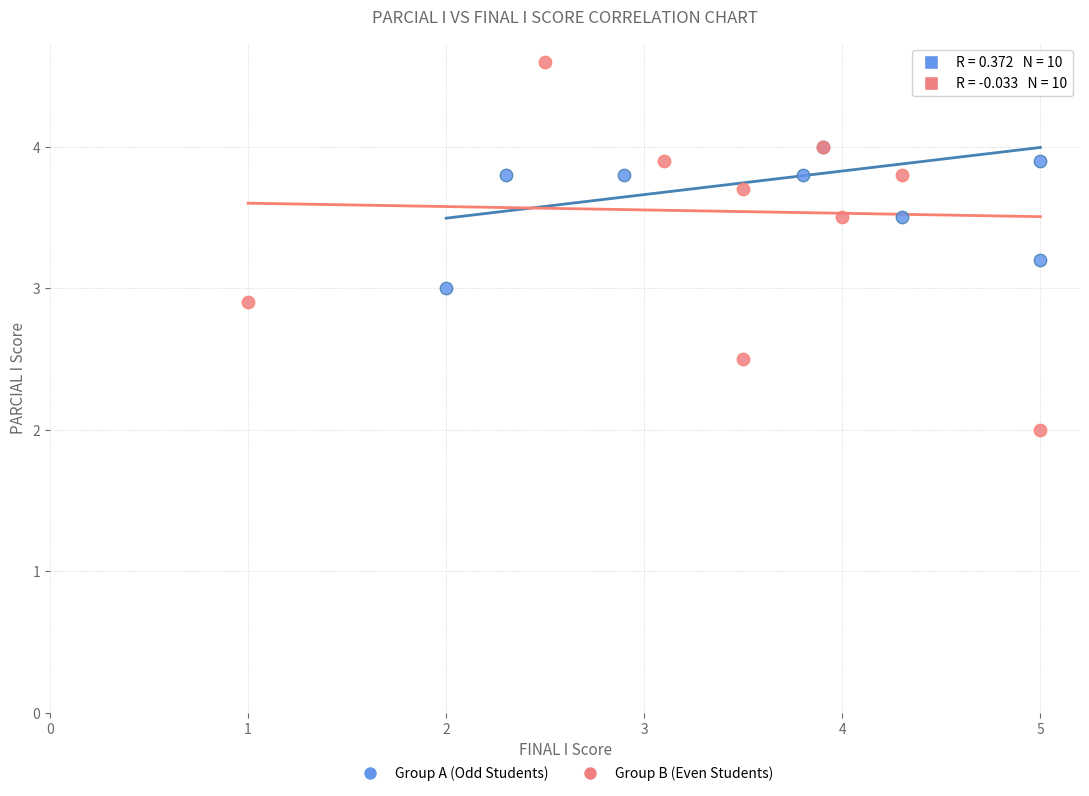

Which series contains the lowest Y value?

Group B (Even Students)